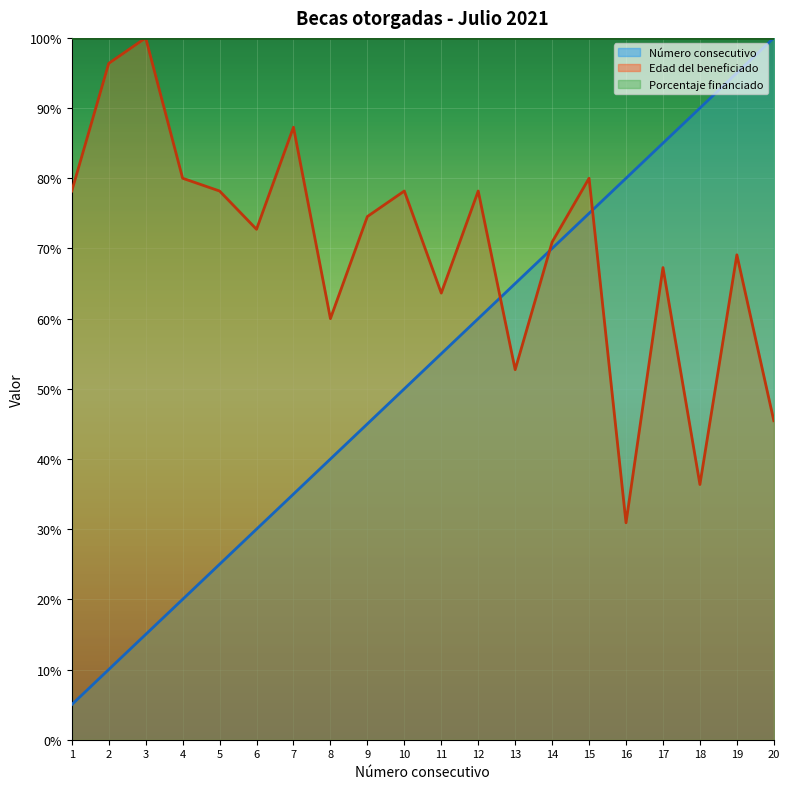

Does the chart display data point markers on the line(s)?

No